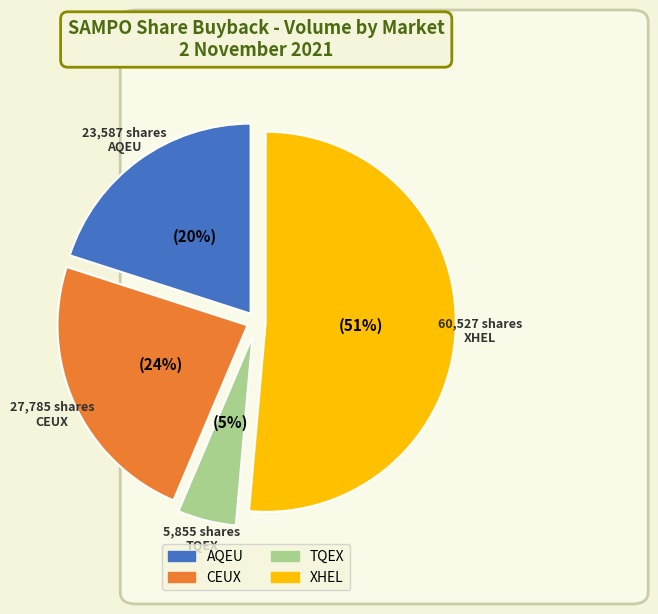

What is the ratio of the value at TQEX to the value at XHEL?

0.1